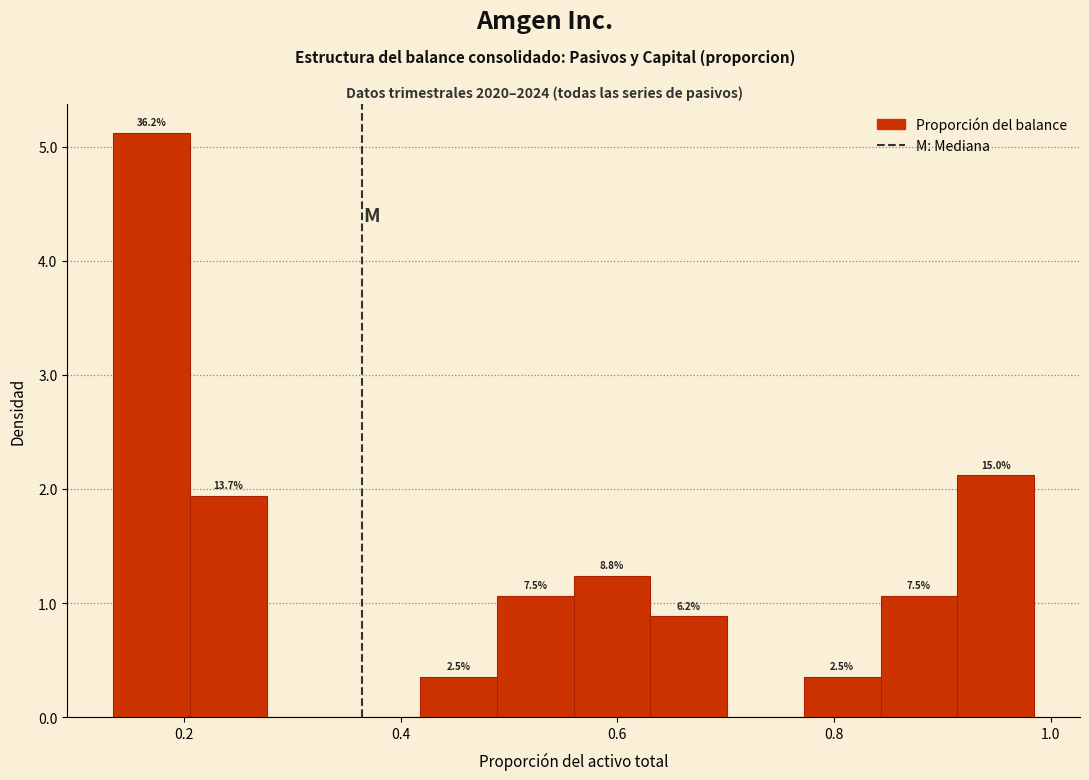

Read against the x-axis, roughly where is the centre of the tallest bar?

0.18